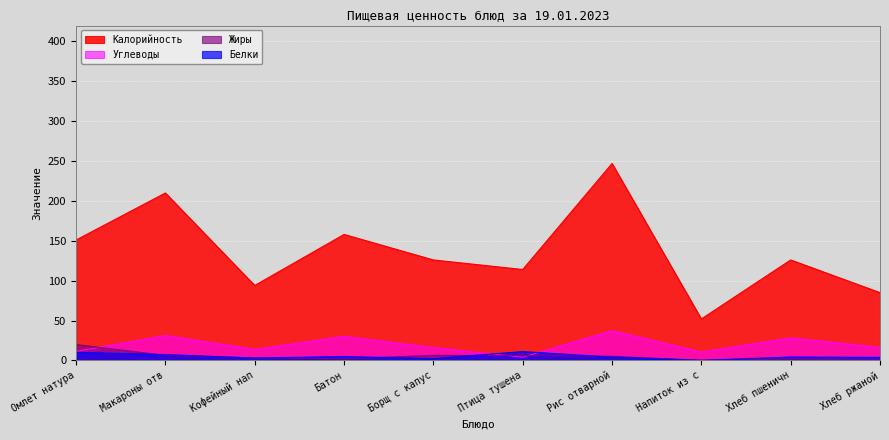

How many values in the Углеводы series are below 16?

5